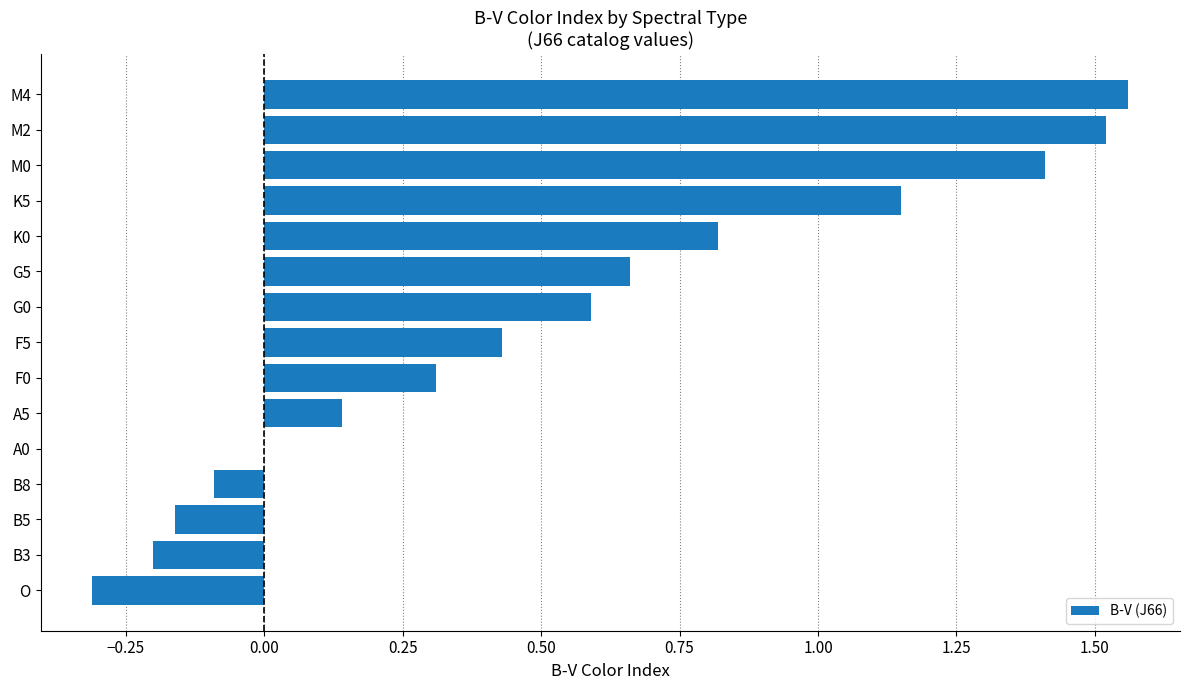

The value at G0 is 0.2. True or false?

False